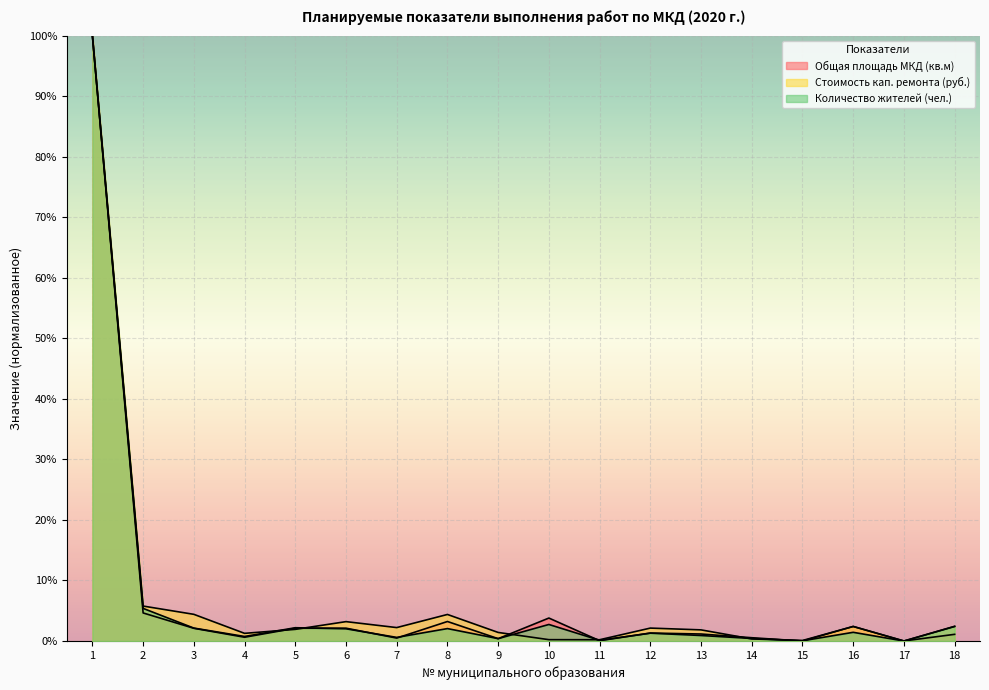

Read the Количество жителей (чел.) value at 2.

0.1